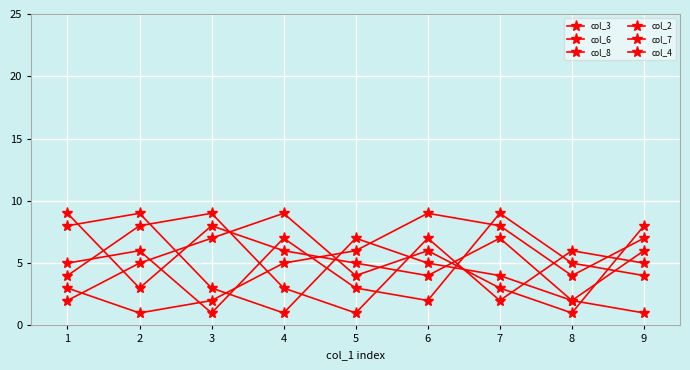

After their last crossing, which series has the higher values: col_4 or col_8?

col_4